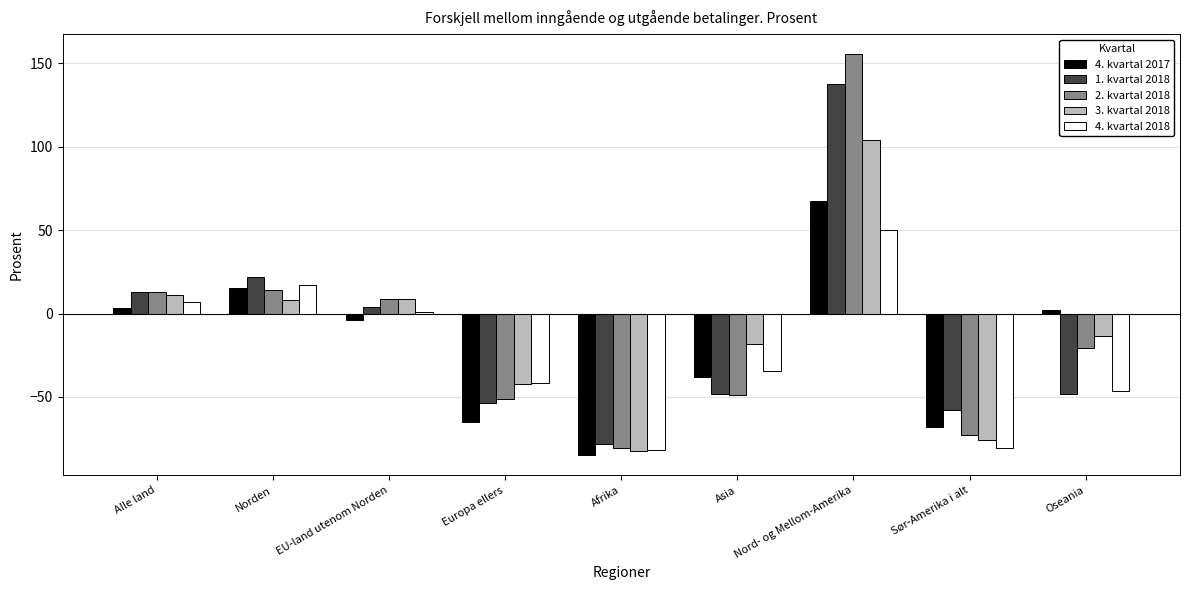

Are the bars grouped side by side (vs. stacked)?

Yes